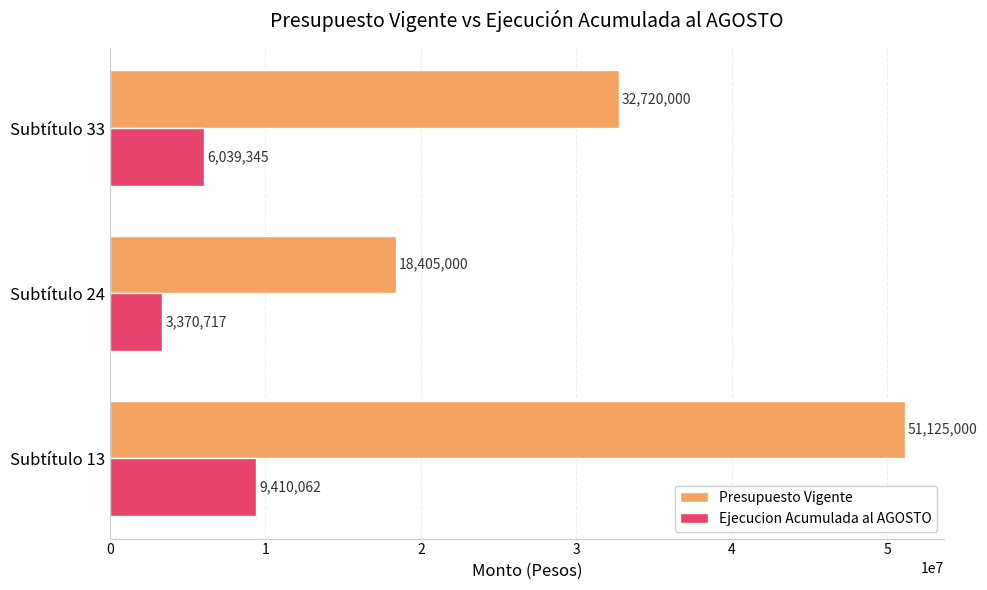

How many Presupuesto Vigente values are between 18405000 and 51125000?

3